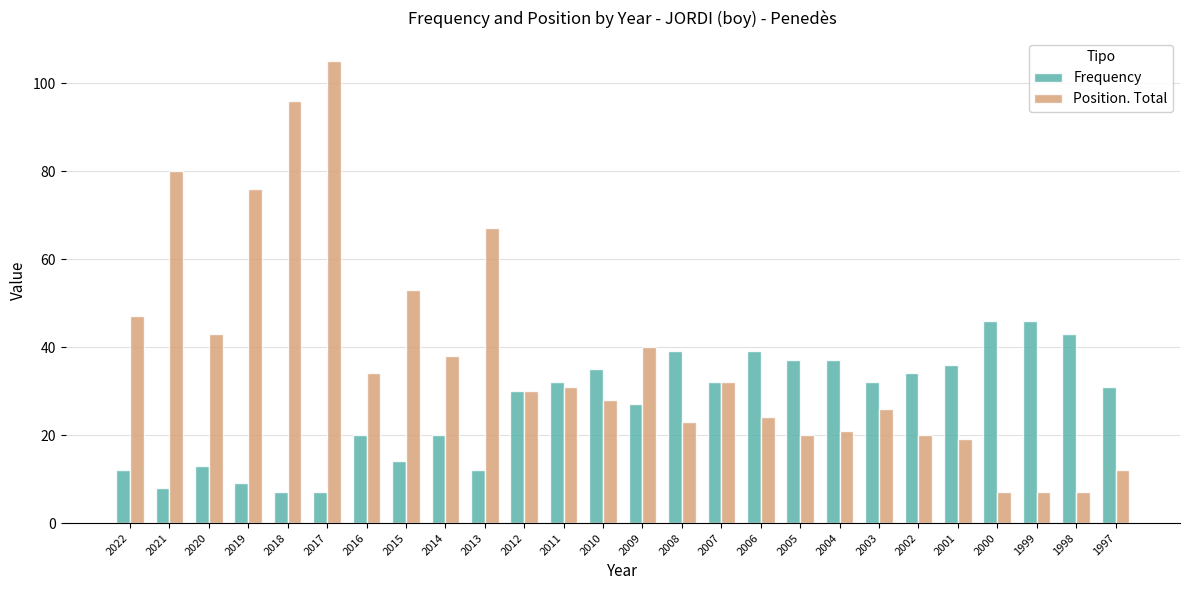

What is the maximum value for Frequency?

46